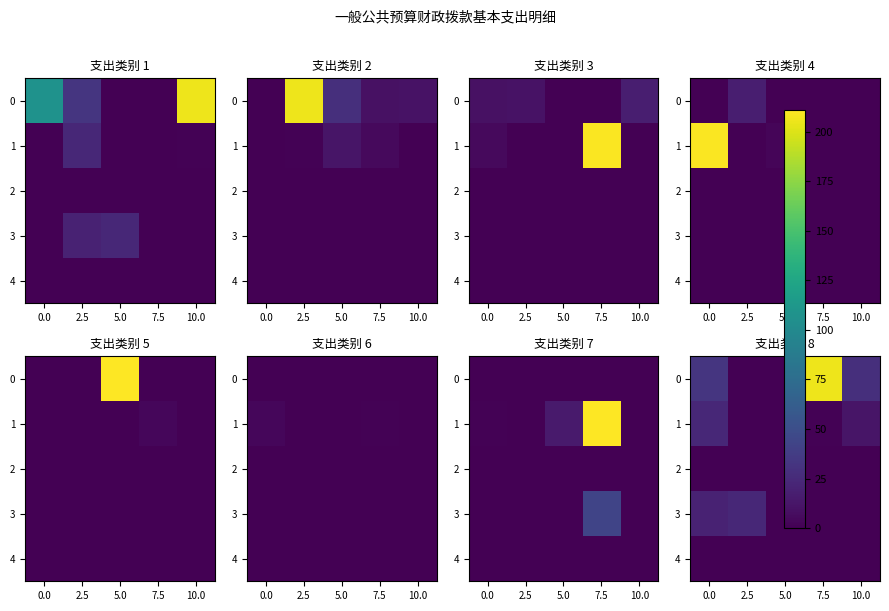

Is it true that 2 equals 0.0 at 0.0?

True